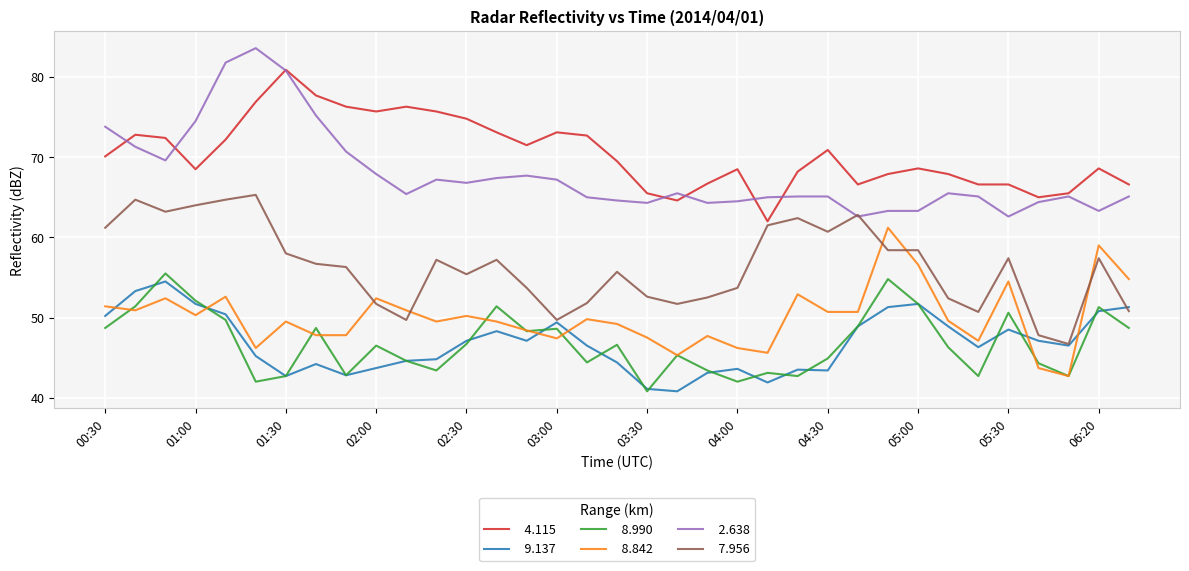

What is the maximum value shown in the chart?

83.6